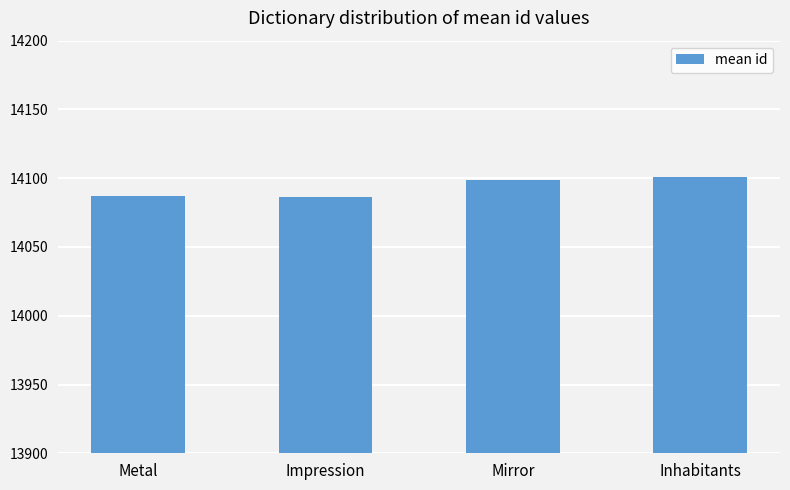

Is it true that the value at Inhabitants is 14101?

True